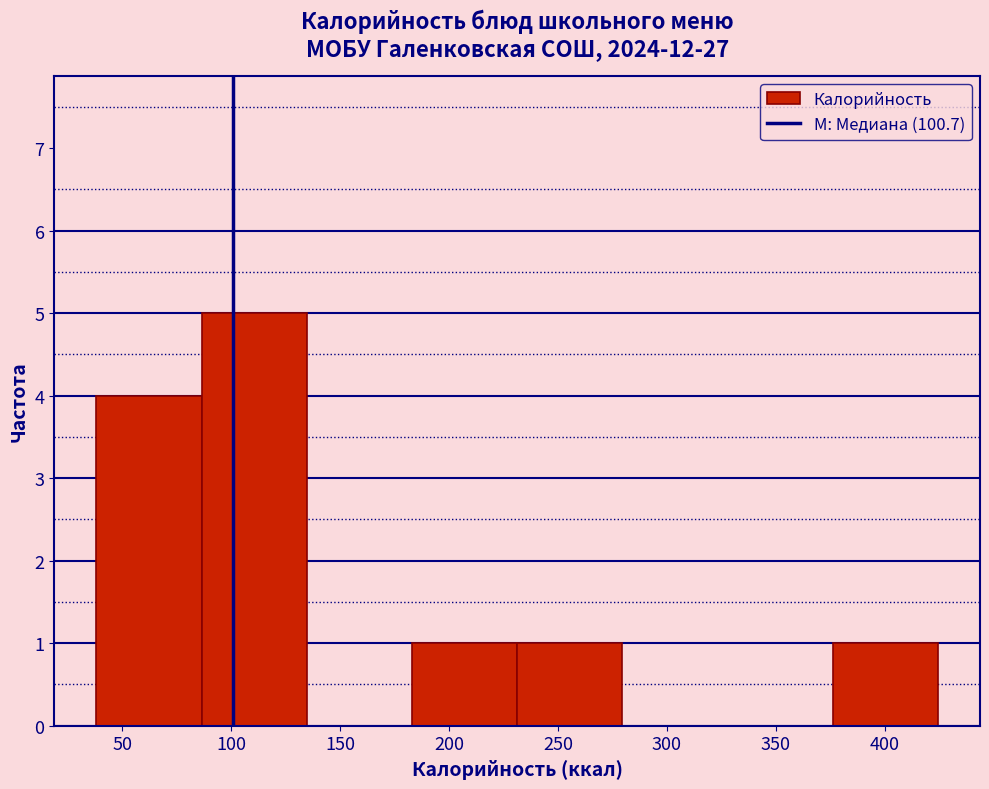

What is the height of the bar covering 40 to 85 on the x-axis? Neither the bar edges nor the heights are printed on the chart, so give them approximately, as read against the axes.

4